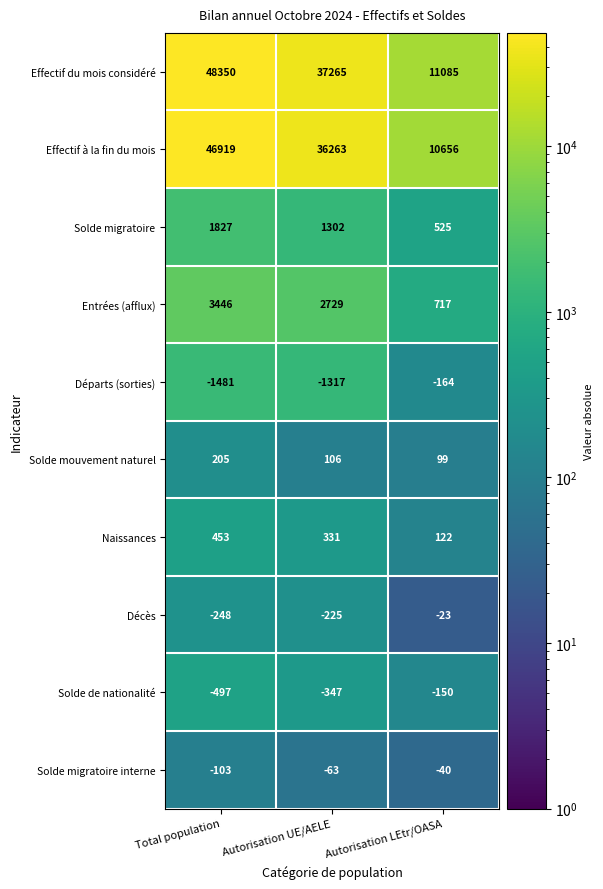

Reading left to right, transcribe all the data shown in this chart.

Effectif du mois considéré: Total population=48350	Autorisation UE/AELE=37265	Autorisation LEtr/OASA=11085
Effectif à la fin du mois: Total population=46919	Autorisation UE/AELE=36263	Autorisation LEtr/OASA=10656
Solde migratoire: Total population=1827	Autorisation UE/AELE=1302	Autorisation LEtr/OASA=525
Entrées (afflux): Total population=3446	Autorisation UE/AELE=2729	Autorisation LEtr/OASA=717
Départs (sorties): Total population=-1481	Autorisation UE/AELE=-1317	Autorisation LEtr/OASA=-164
Solde mouvement naturel: Total population=205	Autorisation UE/AELE=106	Autorisation LEtr/OASA=99
Naissances: Total population=453	Autorisation UE/AELE=331	Autorisation LEtr/OASA=122
Décès: Total population=-248	Autorisation UE/AELE=-225	Autorisation LEtr/OASA=-23
Solde de nationalité: Total population=-497	Autorisation UE/AELE=-347	Autorisation LEtr/OASA=-150
Solde migratoire interne: Total population=-103	Autorisation UE/AELE=-63	Autorisation LEtr/OASA=-40